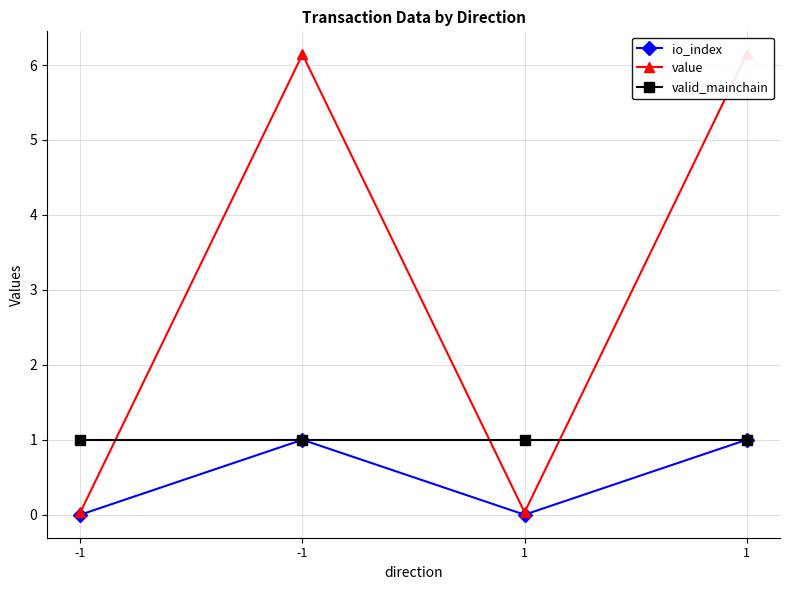

How many data points does each series have?

4